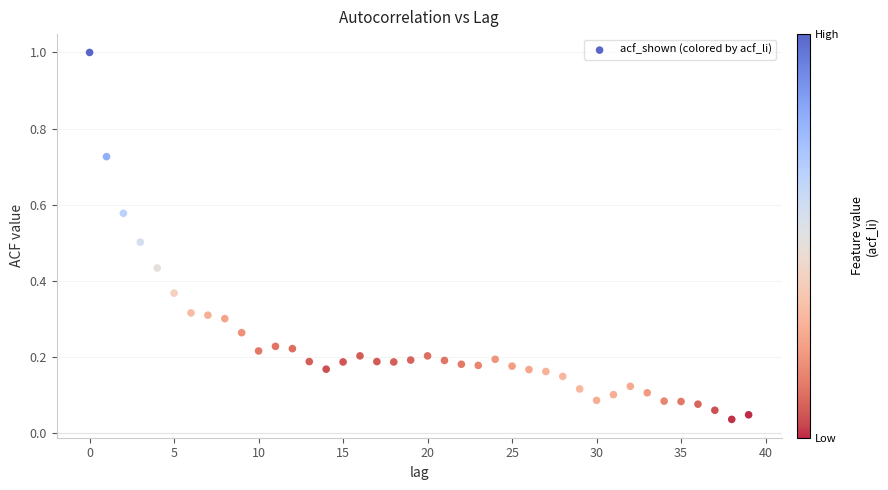

What is the range of Y values (max minus min)?

1.0